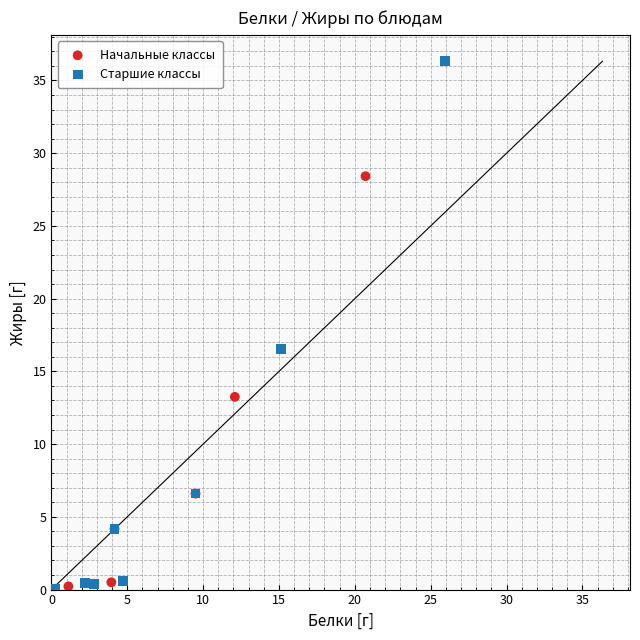

What are all the series names shown in the legend?

Начальные классы, Старшие классы